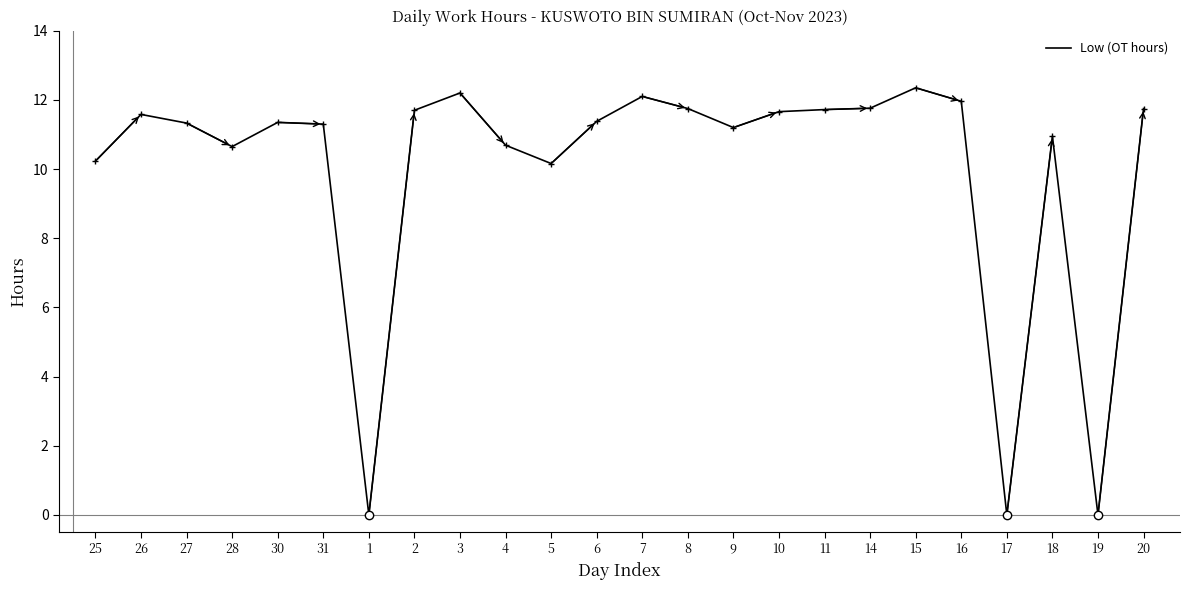

What position from the left is 25?

1